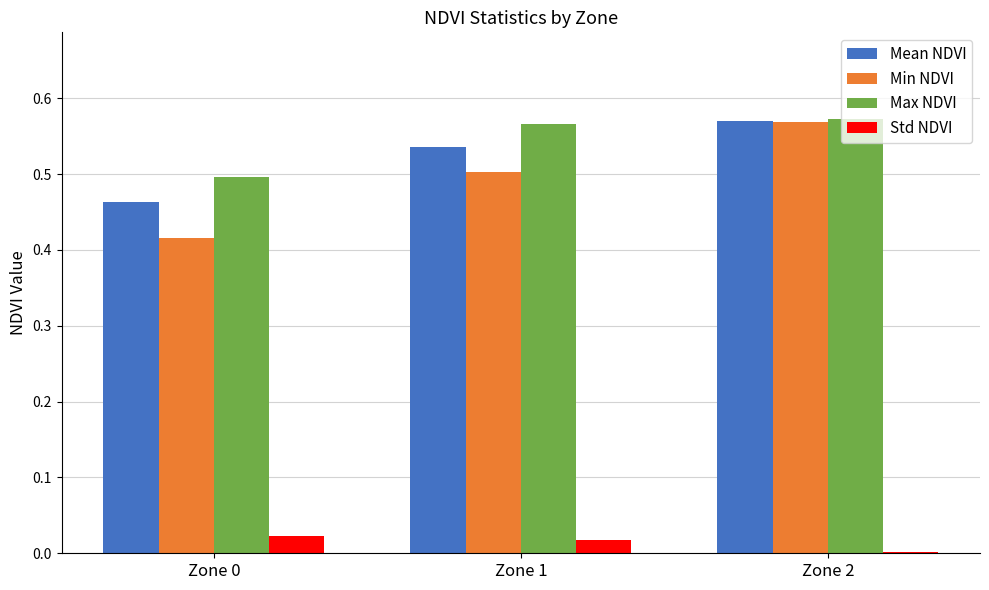

How many Min NDVI values are between 0 and 1?

3